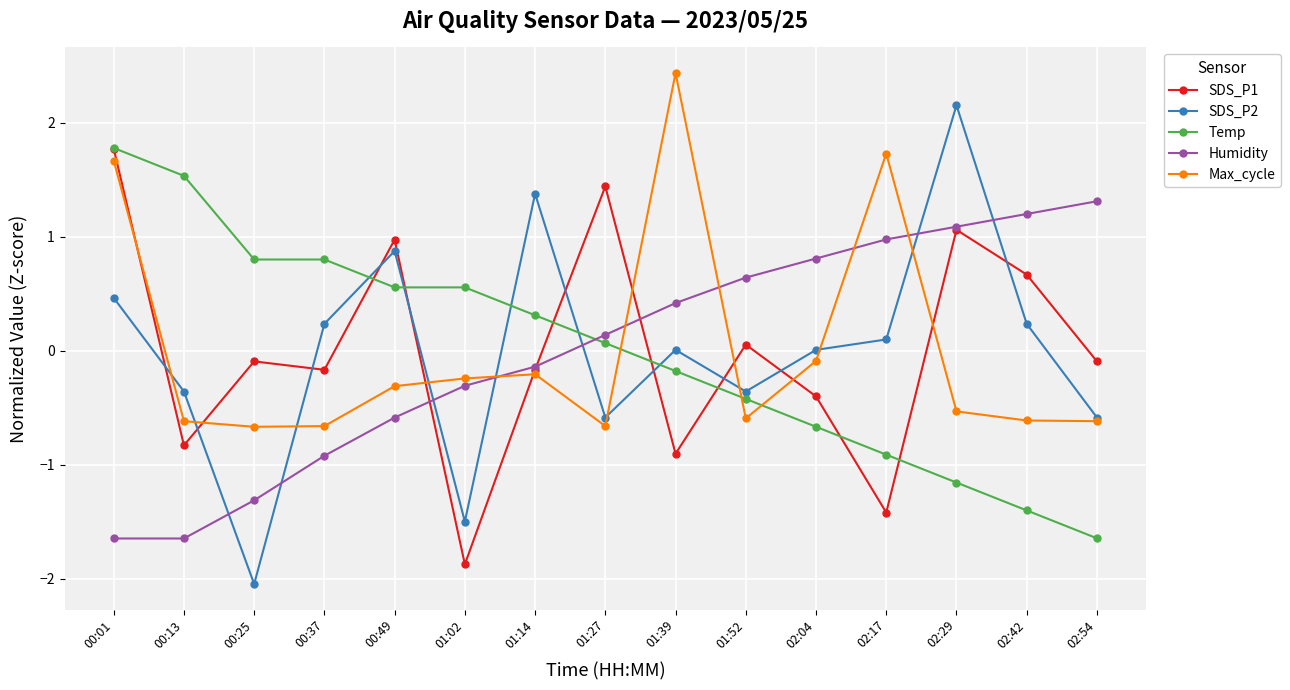

Where do SDS_P2 and SDS_P1 first cross each other?

00:01 and 00:13